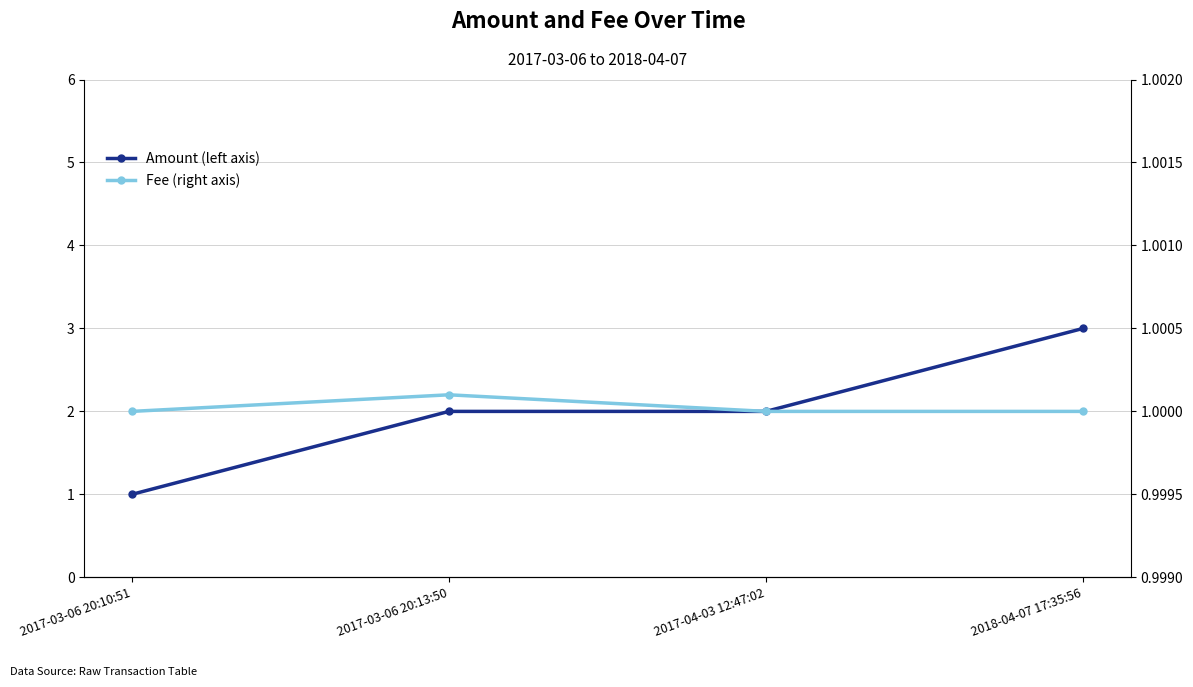

What is the value of the Amount (left axis) point at the 2nd from the left?

2.0